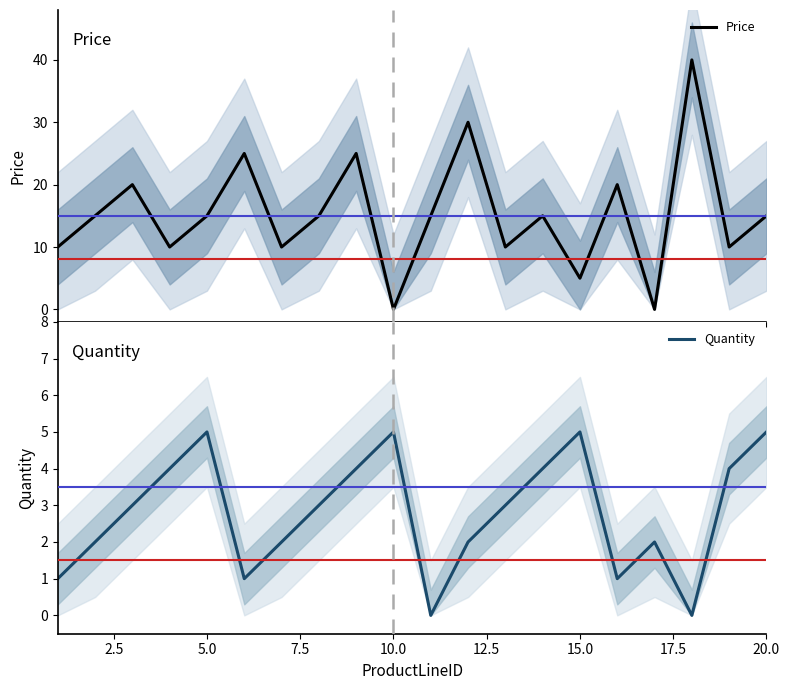

The Quantity series shows 8 at 10.0. True or false?

False